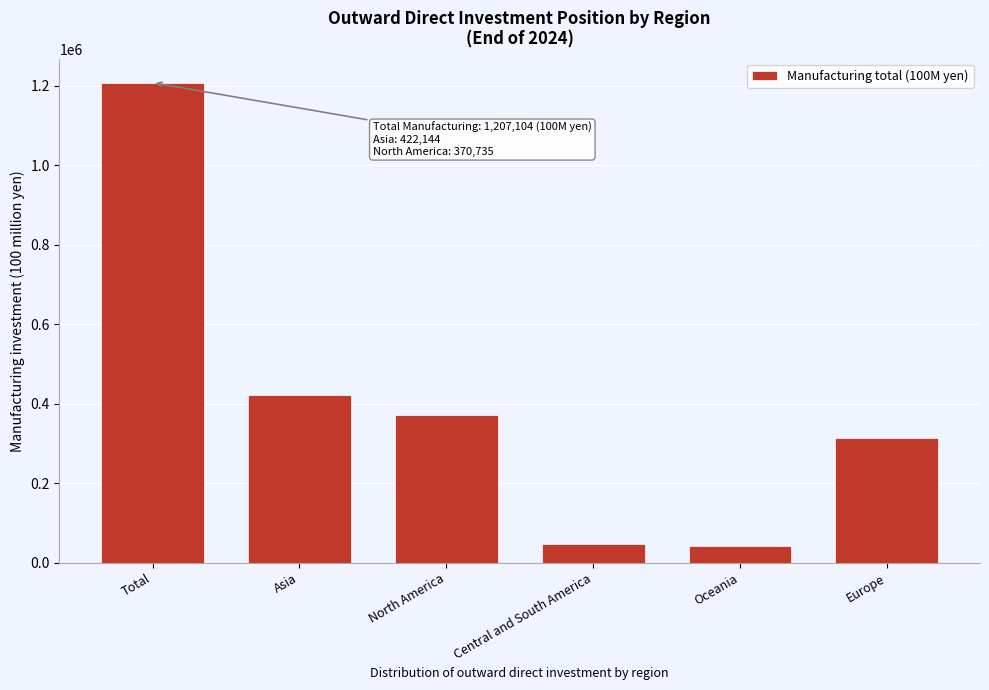

Reading left to right, list all the values displayed in this chart.

1207103.7	422143.9	370734.6	46897.4	41711.2	314605.2